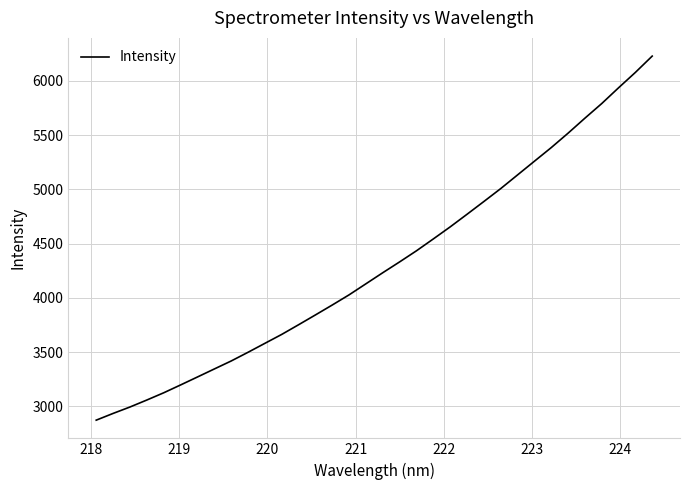

How many values are below 4231?

17